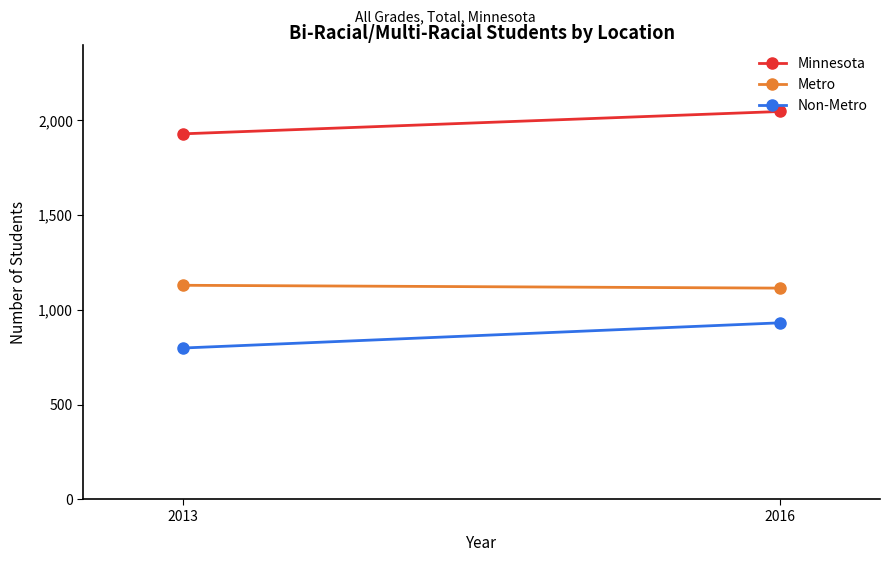

Where is Non-Metro nearest to the value 865?

2013